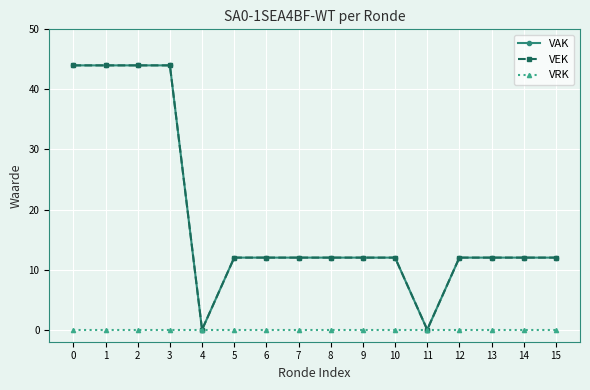

Does the chart have visible grid lines?

Yes